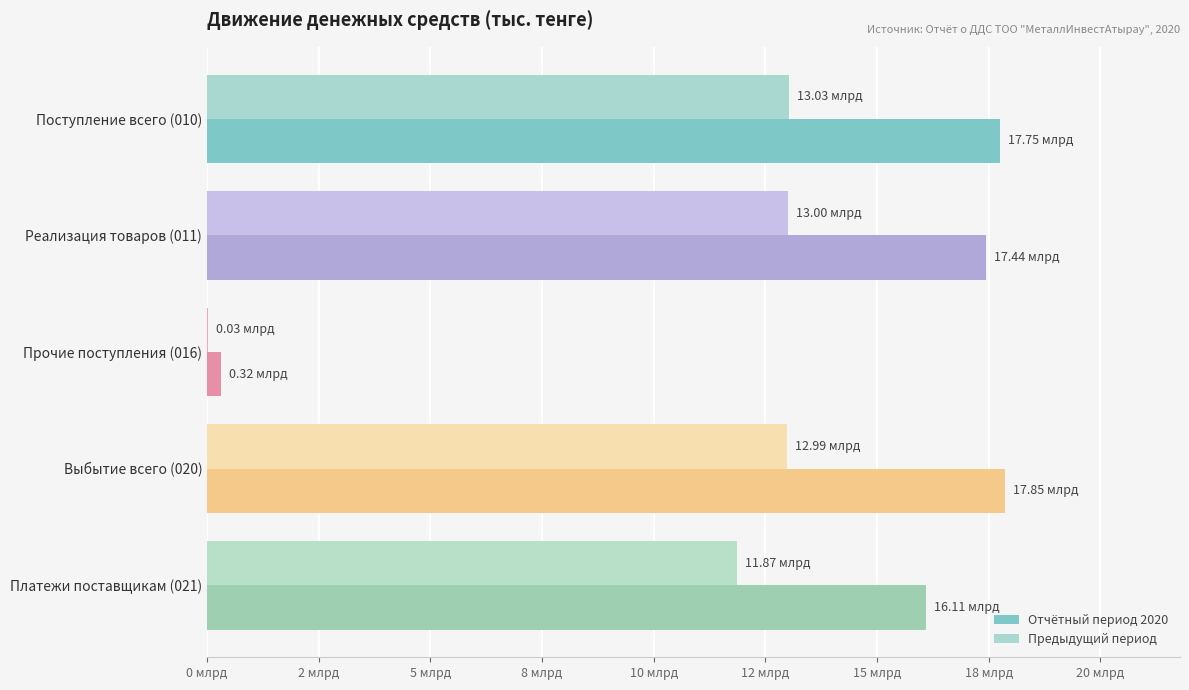

What is the value of the Отчётный период 2020 bar at the 5th from the left?

16105312192.9